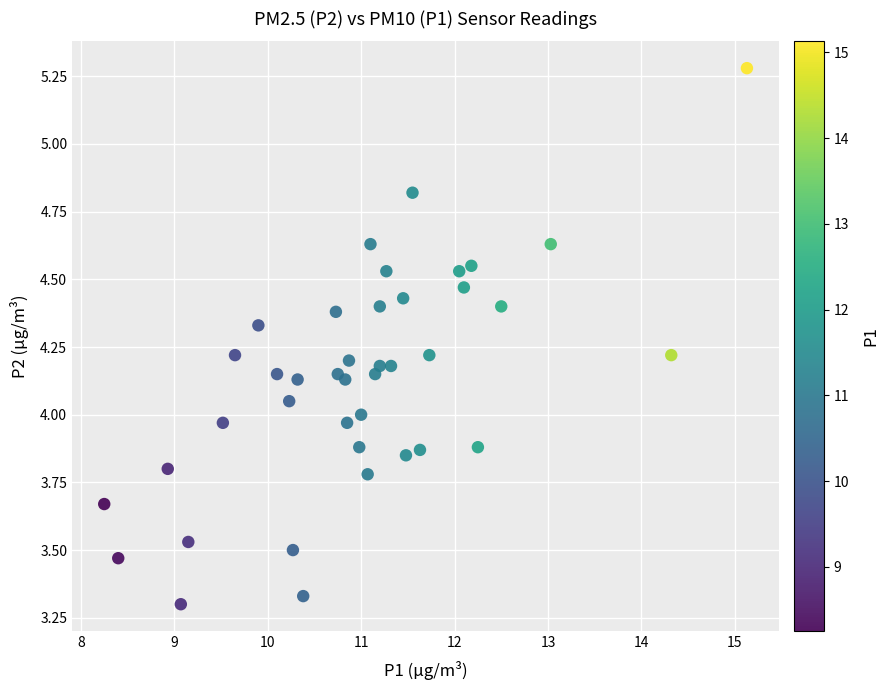

What is the range of Y values (max minus min)?

2.0